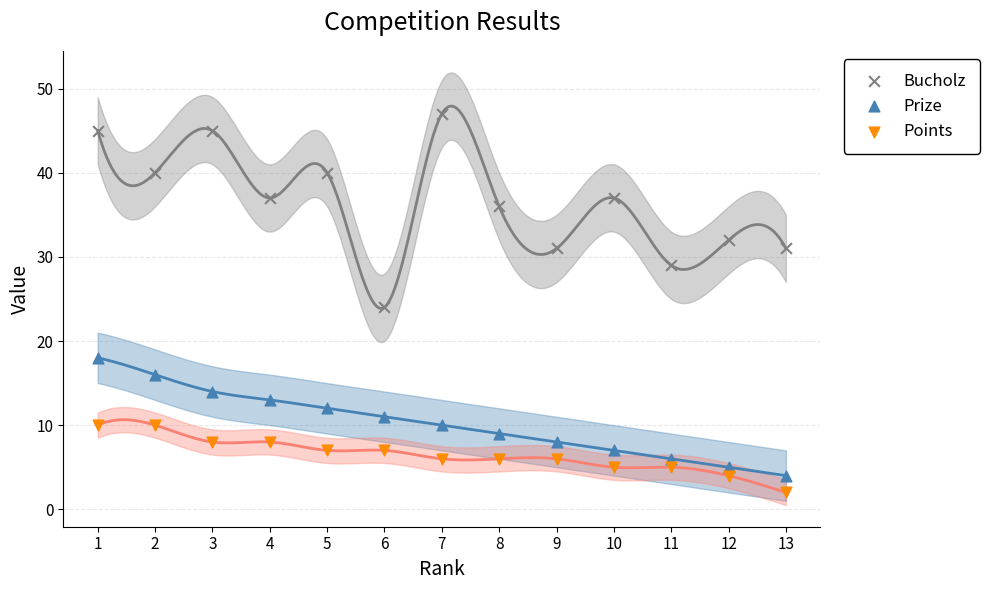

Which series reaches the minimum Y coordinate?

Points